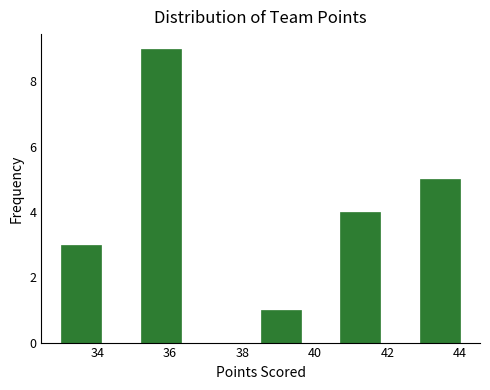

Over which range of the x-axis is the bar tallest?

35.2 to 36.3